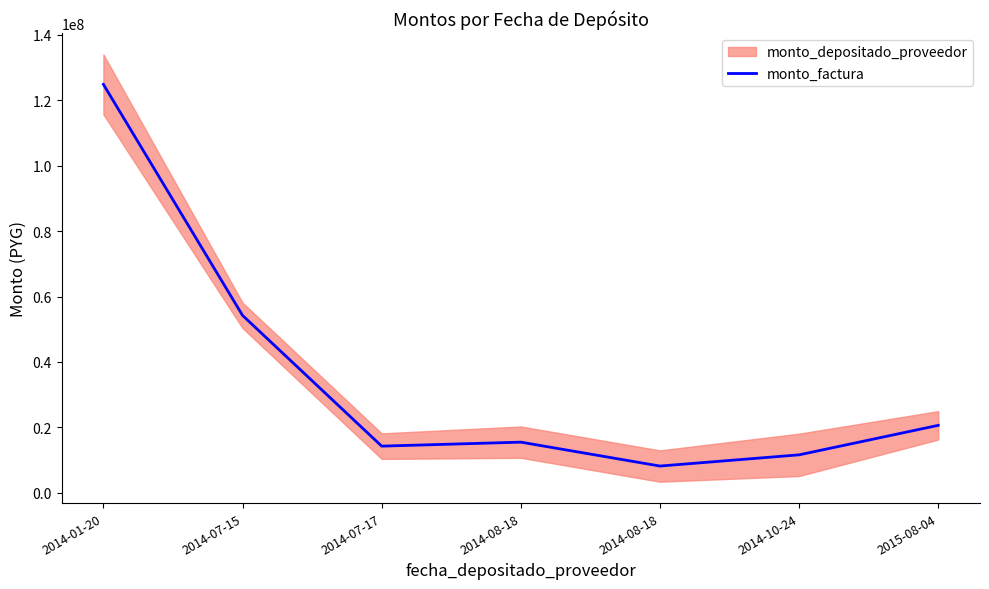

Between 2014-01-20 and 2014-10-24, which is larger?

2014-01-20